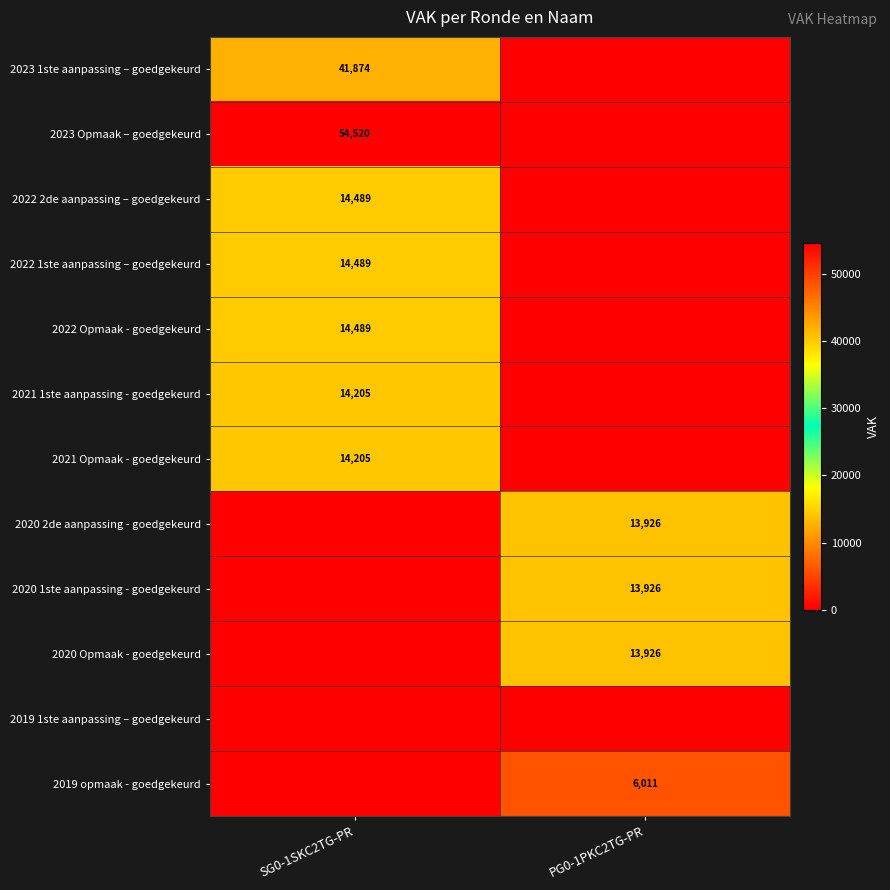

Is it true that 2023 Opmaak – goedgekeurd equals 30523 at SG0-1SKC2TG-PR?

False